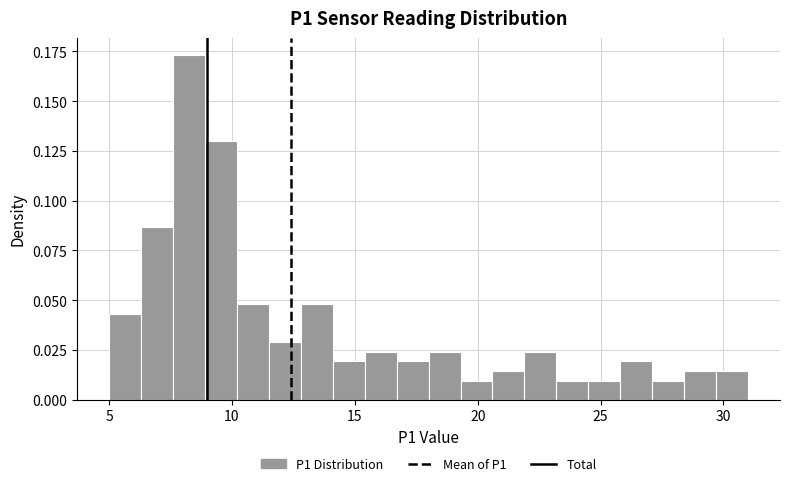

Read against the x-axis, roughly where is the centre of the tallest bar?

8.5